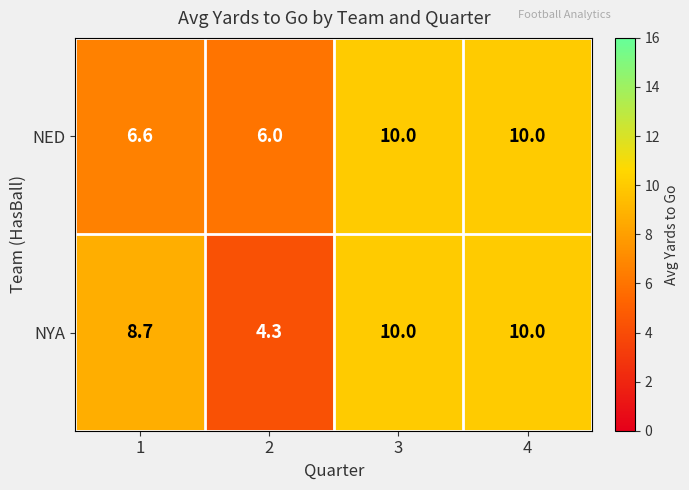

What is the difference between the maximum and minimum values in the NYA series?

5.7